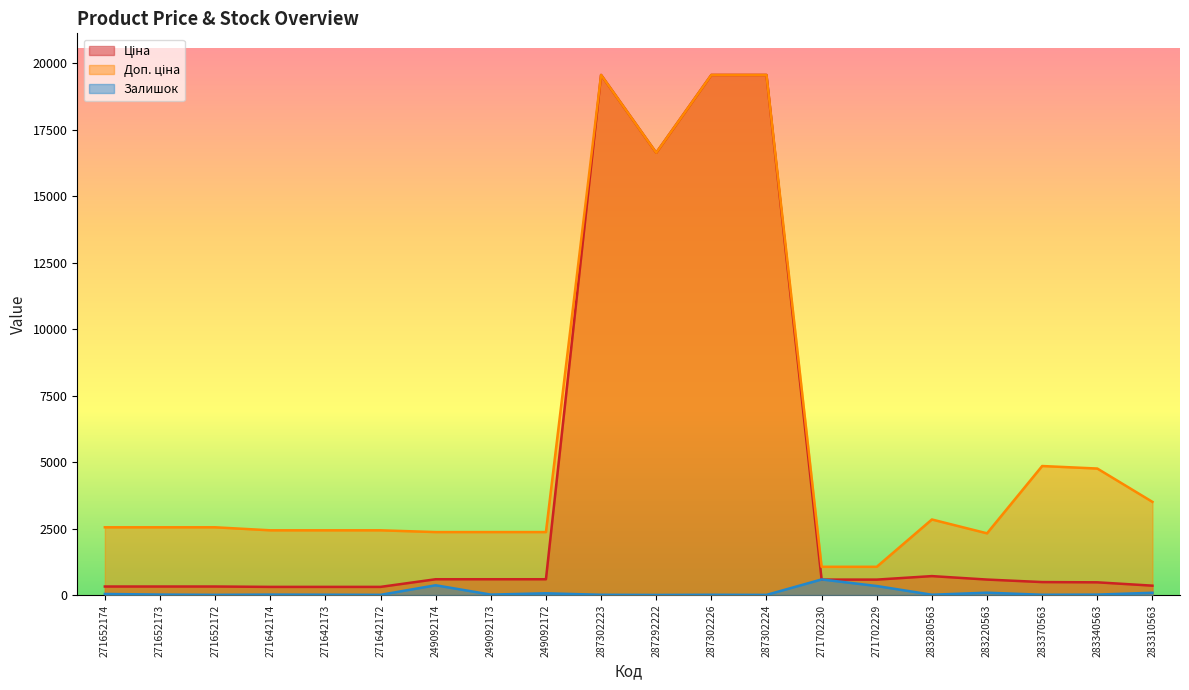

The value of Доп. ціна at 271702230 is 1060.0. True or false?

True